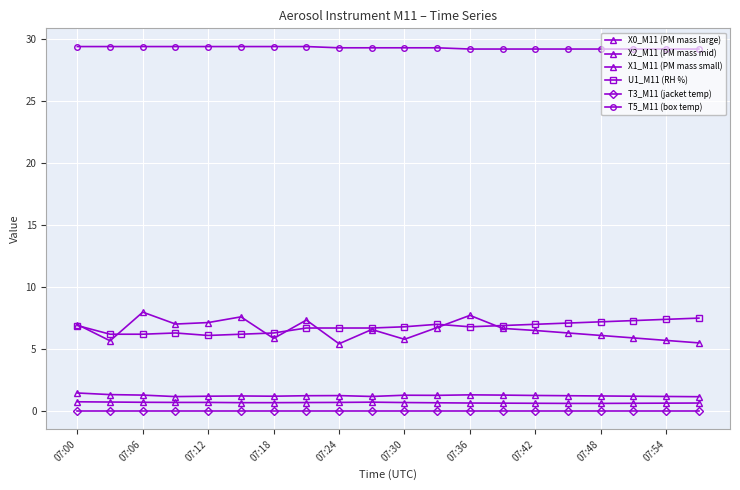

Is this an area chart (filled region under the line)?

No